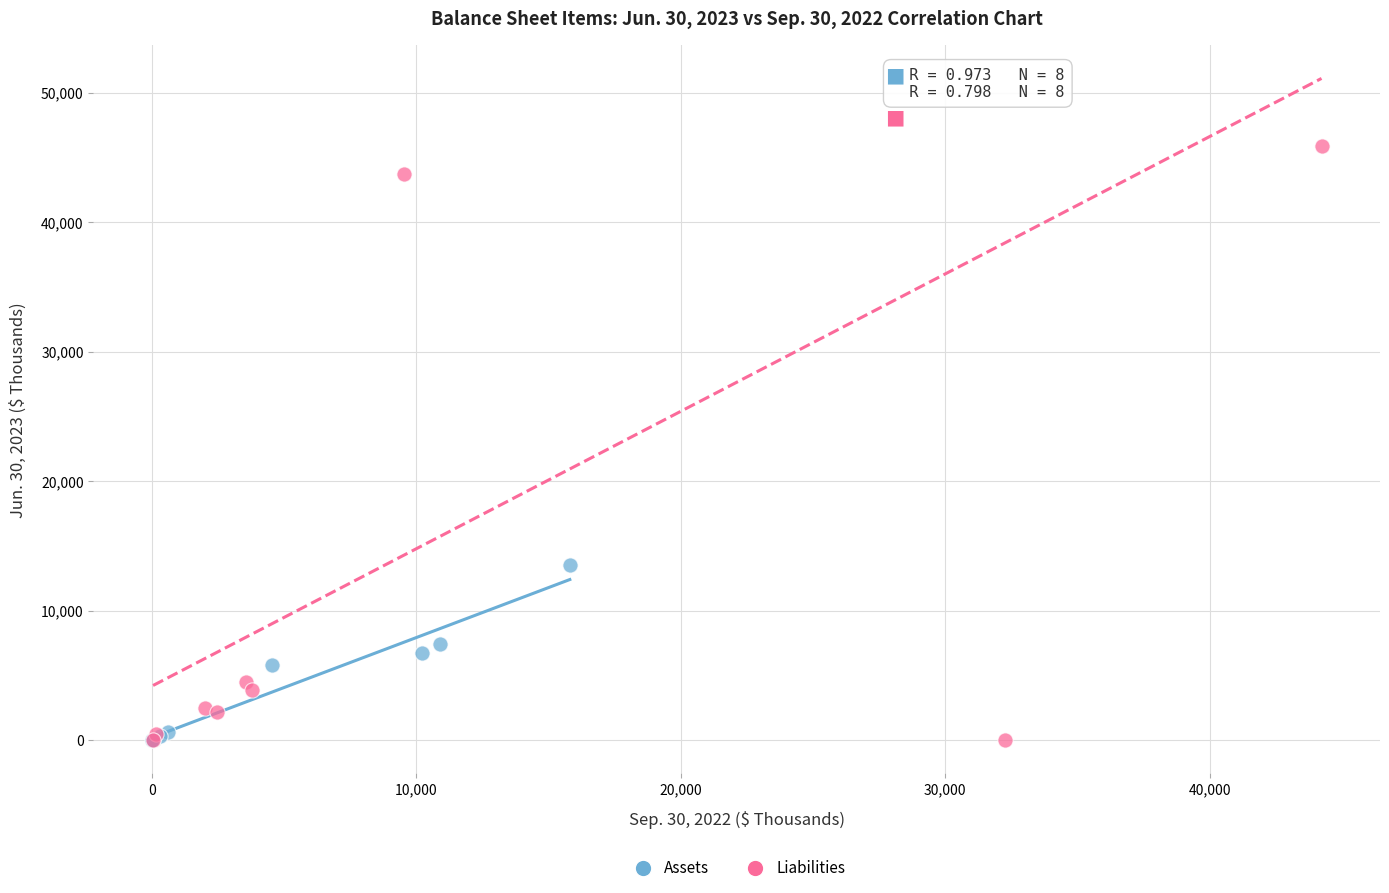

Which series has the widest spread of Y values?

Liabilities